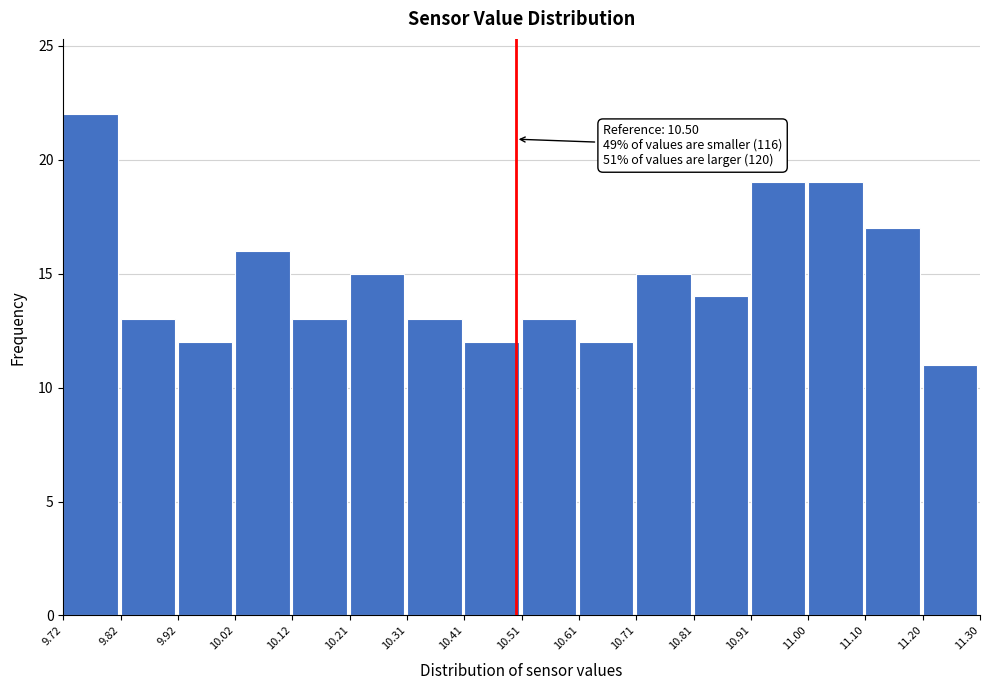

Which range on the x-axis has the tallest bar?

9.72 to 9.82